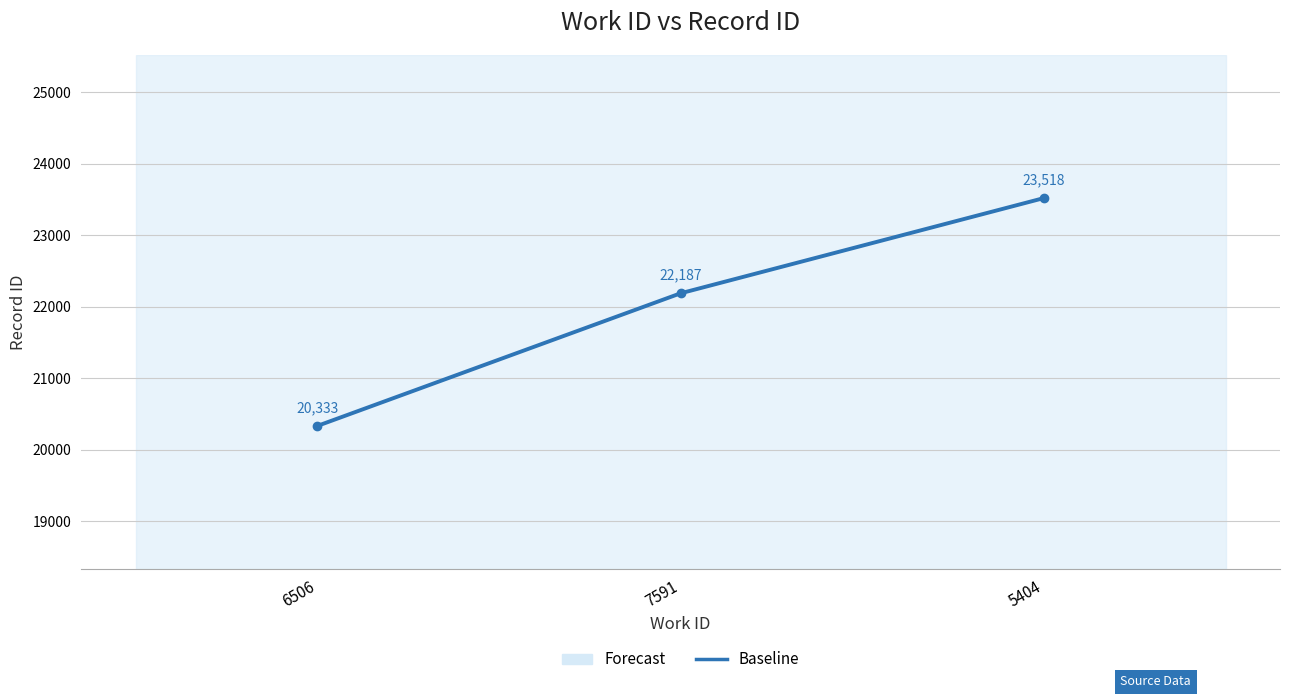

The value at 6506 is 8519. True or false?

False